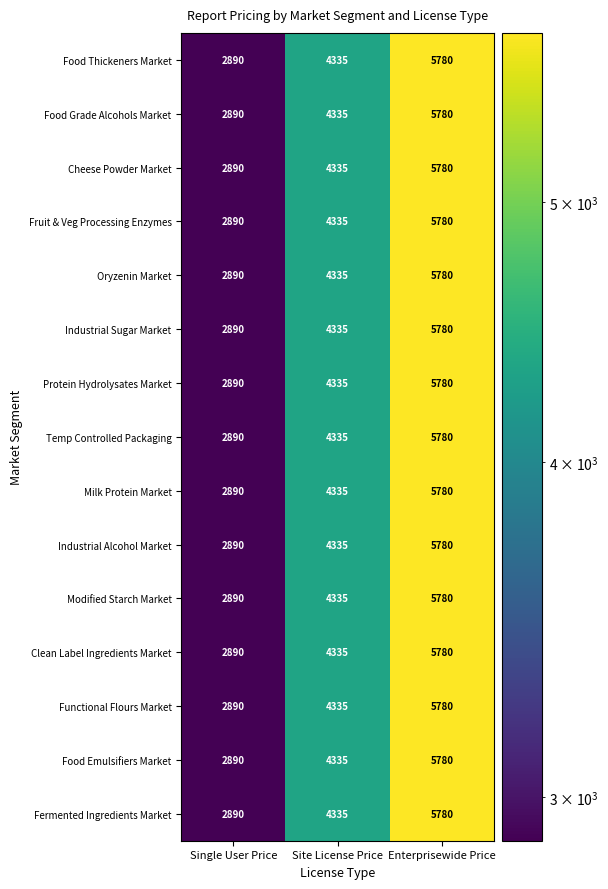

True or false: Food Thickeners Market has a value of 3836 at Single User Price.

False